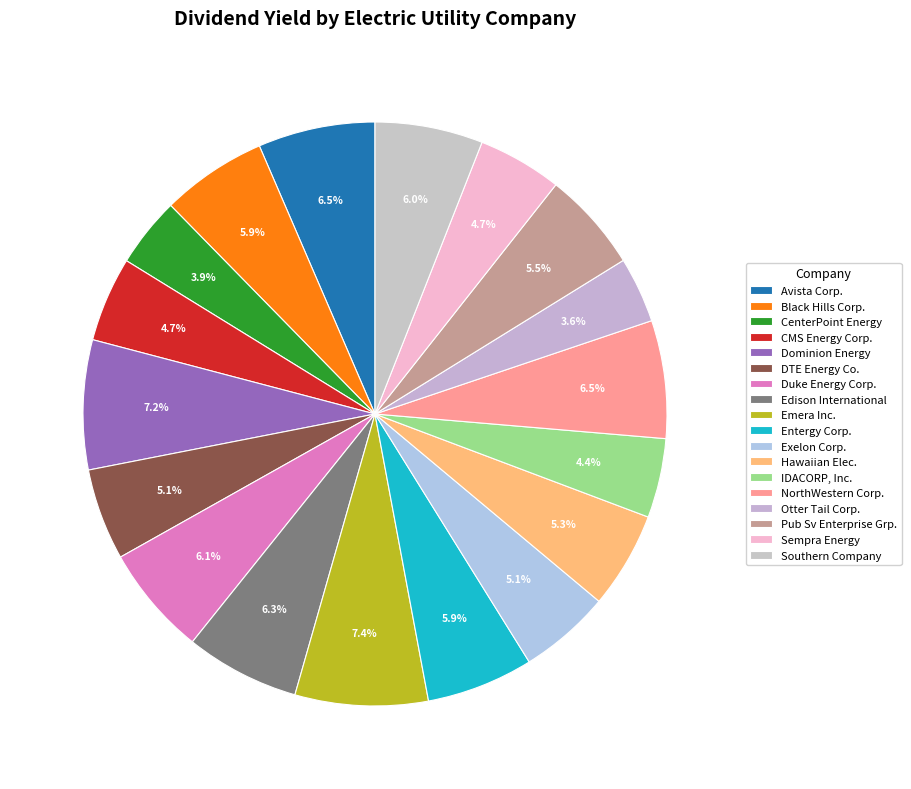

What percentage is the Entergy Corp. slice, to the nearest percent?

6%